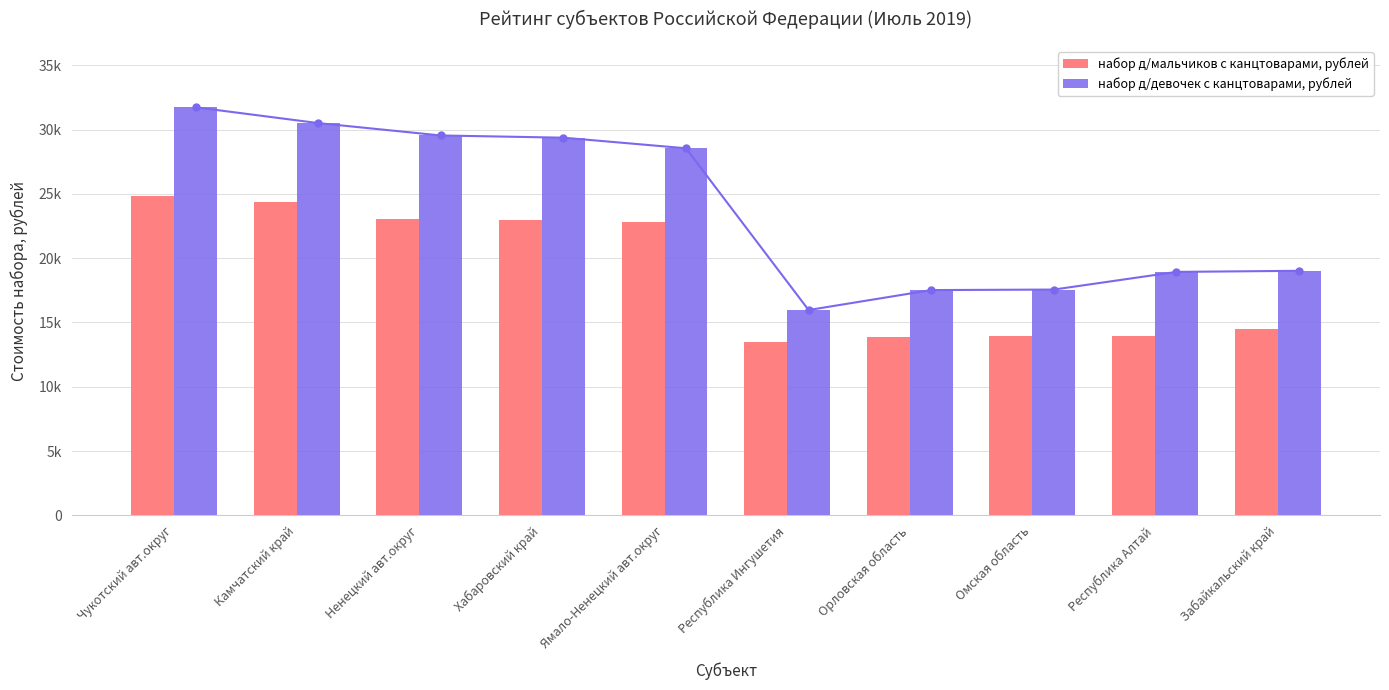

Rank the series by their maximum value, from lowest to highest.

набор д/мальчиков с канцтоварами, рублей, набор д/девочек с канцтоварами, рублей